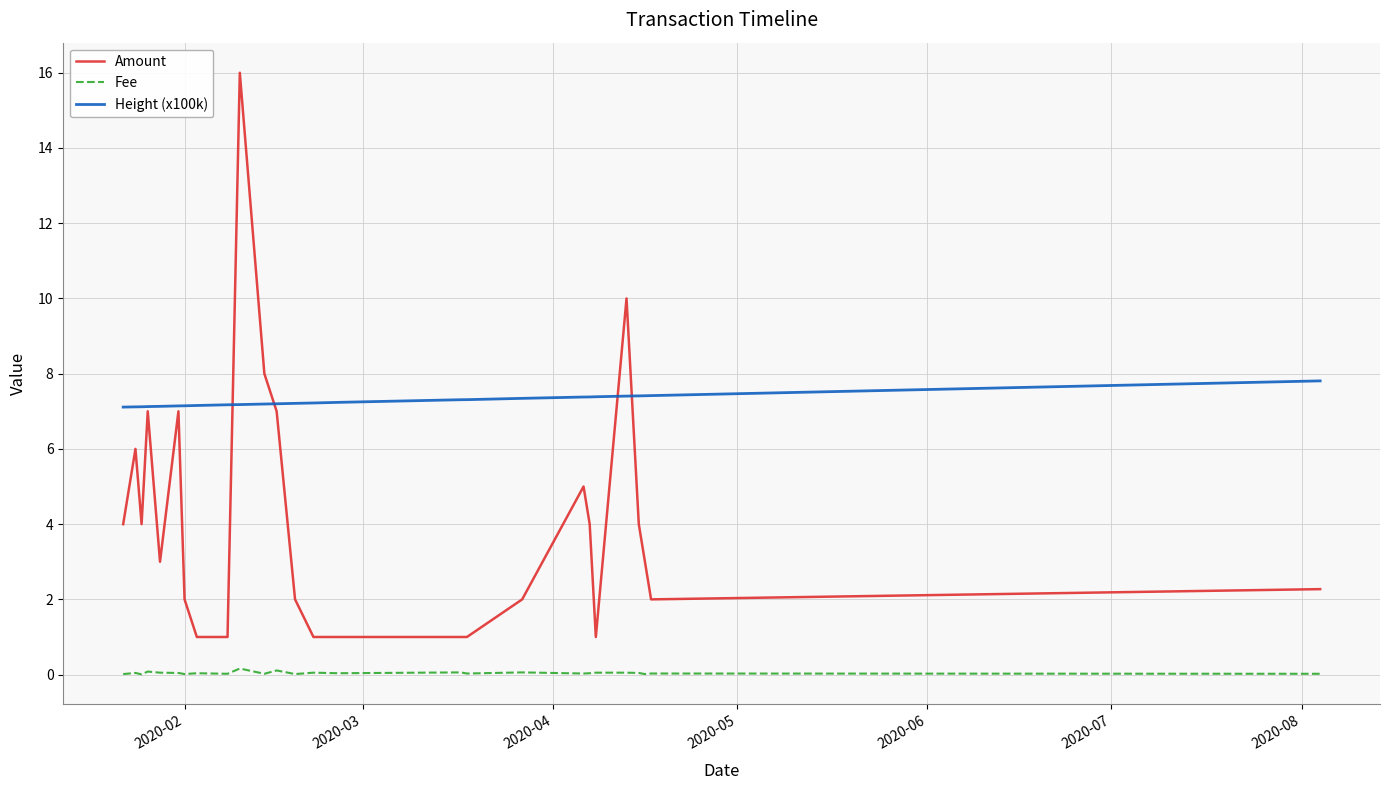

Which series has the largest range (max minus min)?

Amount